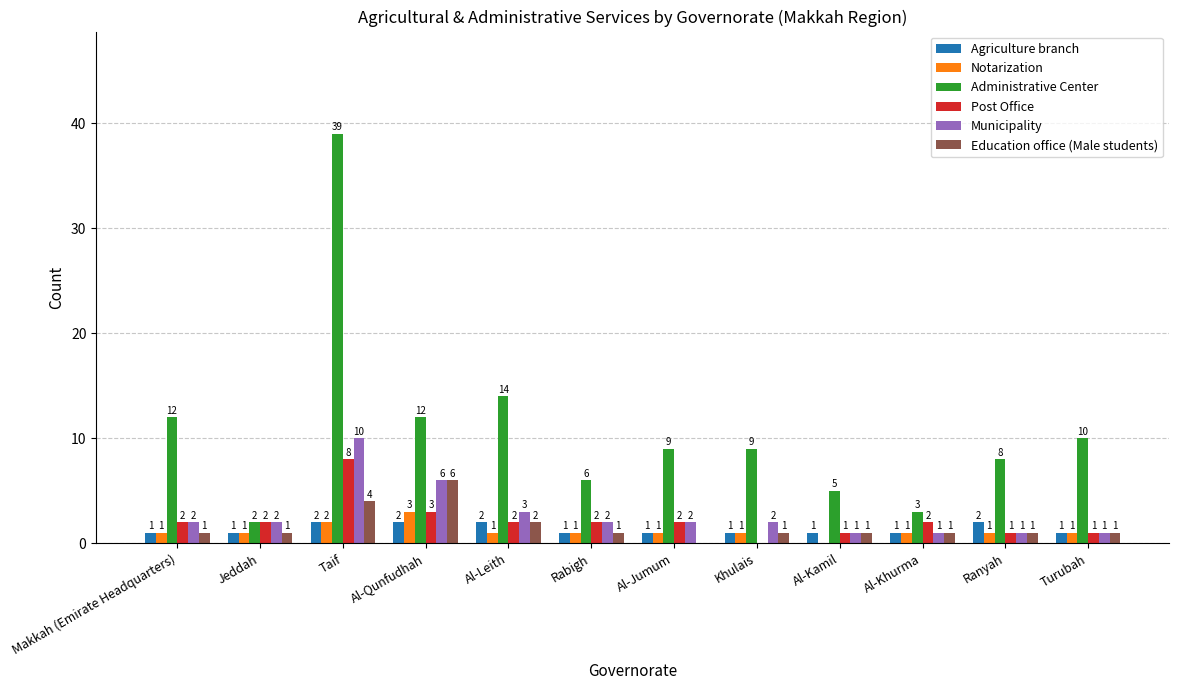

True or false: Notarization has a value of 1 at Al-Khurma.

True